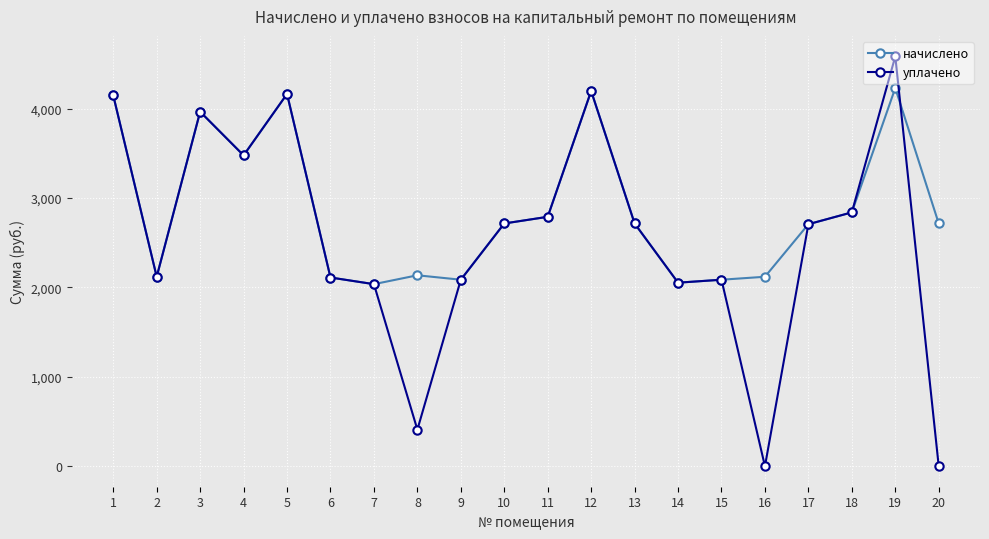

Is the value of начислено at 9 greater than the value of уплачено at 11?

No